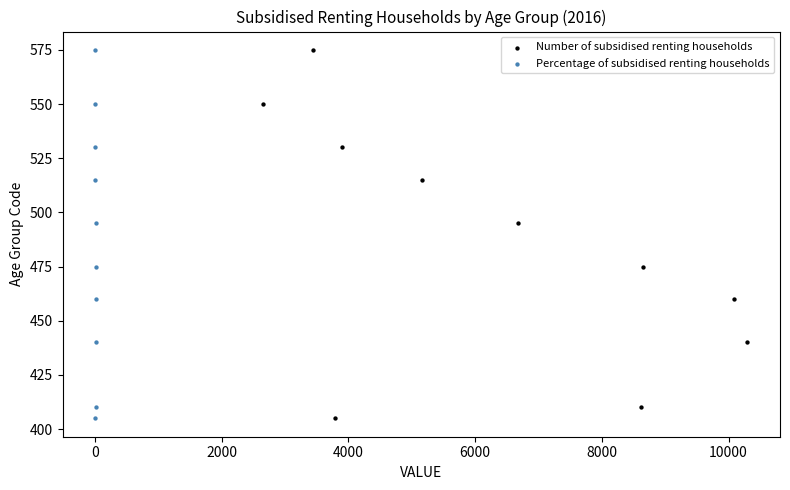

What are all the series names shown in the legend?

Number of subsidised renting households, Percentage of subsidised renting households